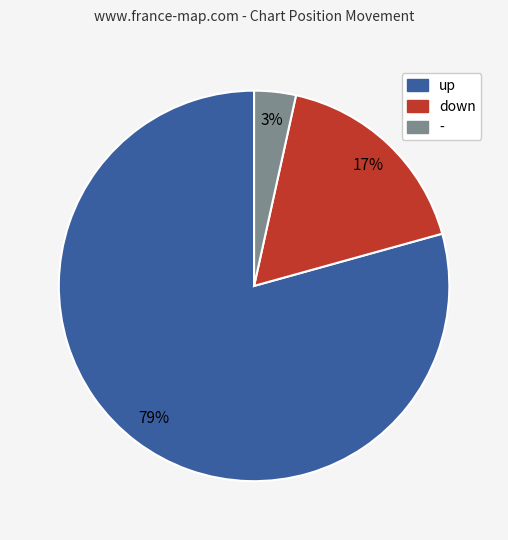

Which has a higher value, down or up?

up